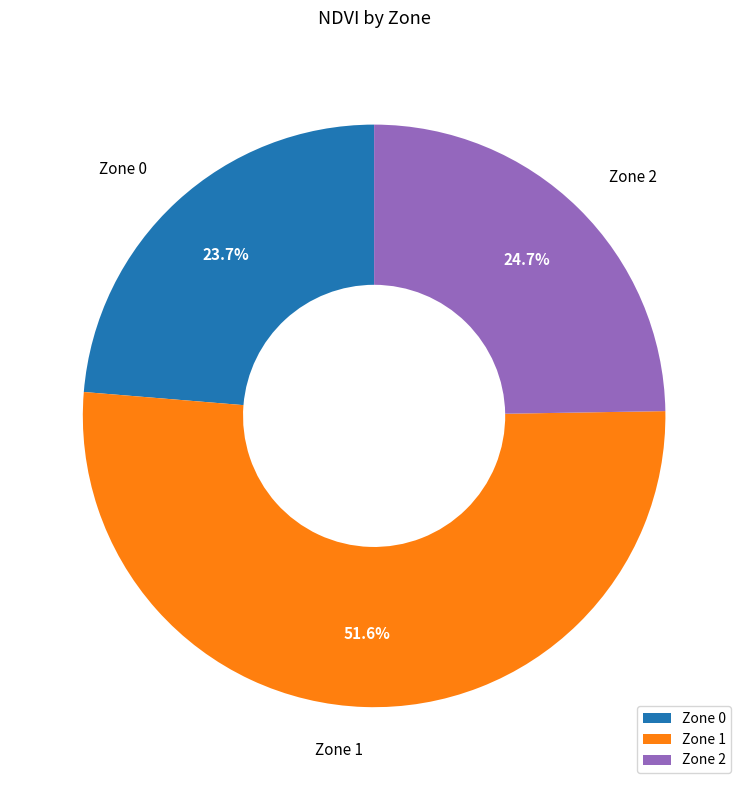

Do Zone 1 and Zone 0 together represent more than half of the pie?

Yes